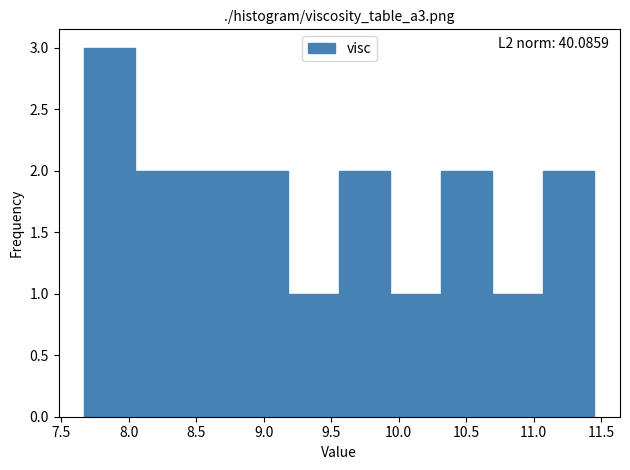

Over which range of the x-axis is the bar tallest?

7.65 to 8.05